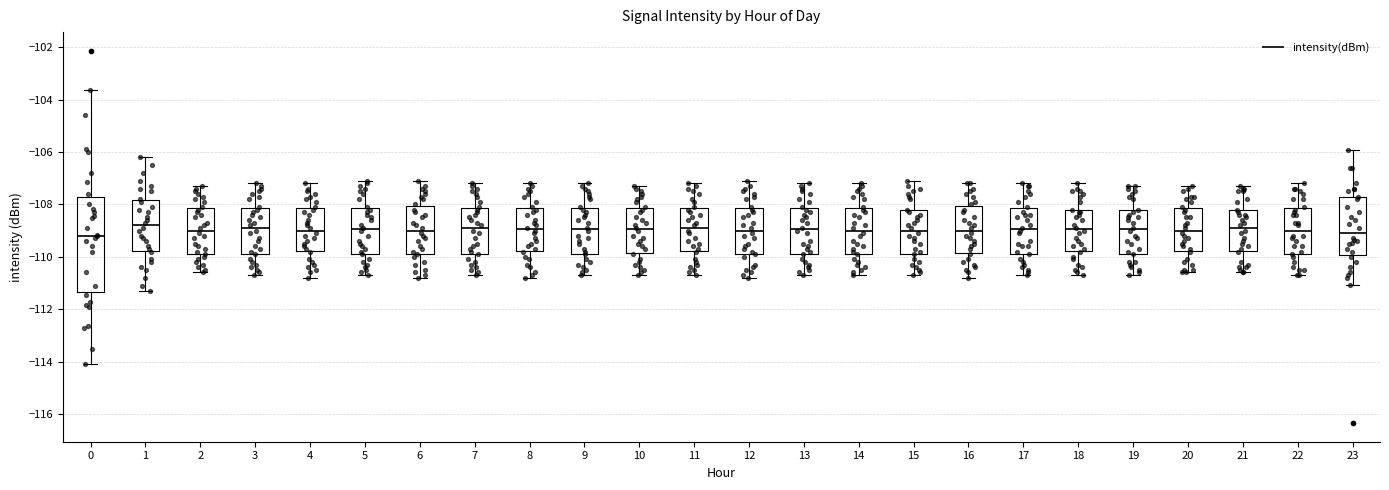

Comparing the boxes themselves (not the whiskers), which one is the tallest?

0